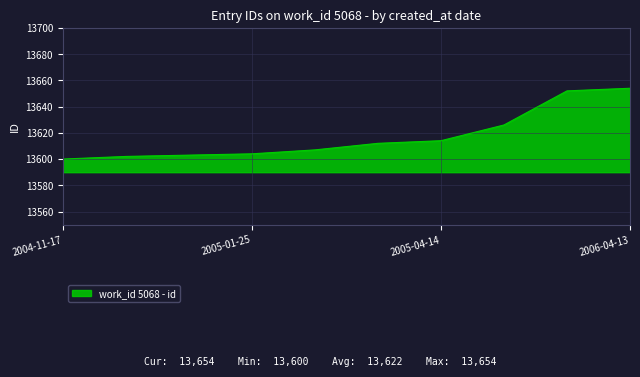

What is the maximum value shown in the chart?

13654